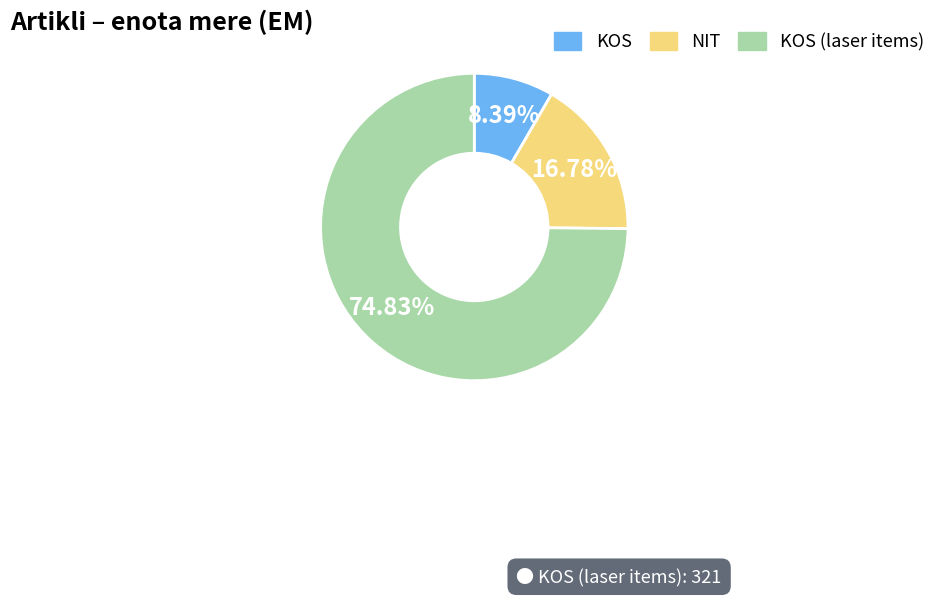

Which category has the biggest portion of the pie?

KOS (laser items)